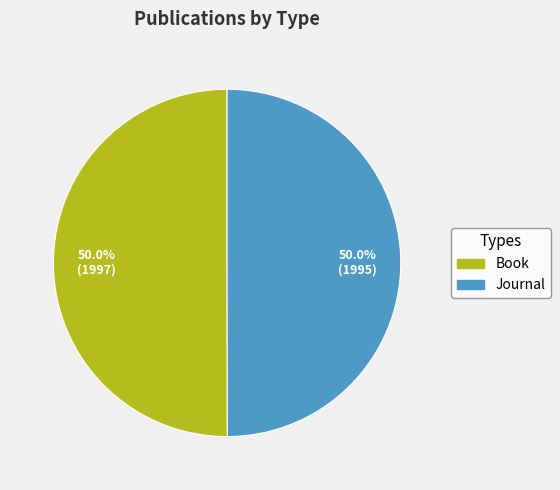

What portion of the pie excludes Journal?

50.0%